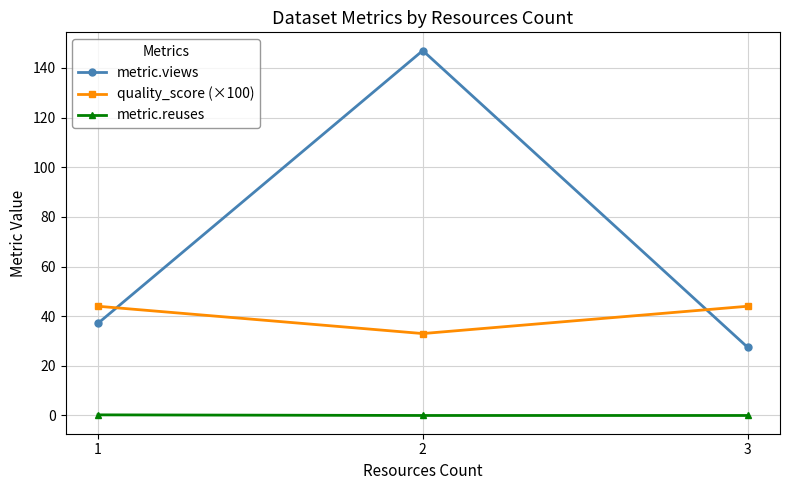

Is the value of metric.reuses at 3 greater than the value of metric.views at 2?

No